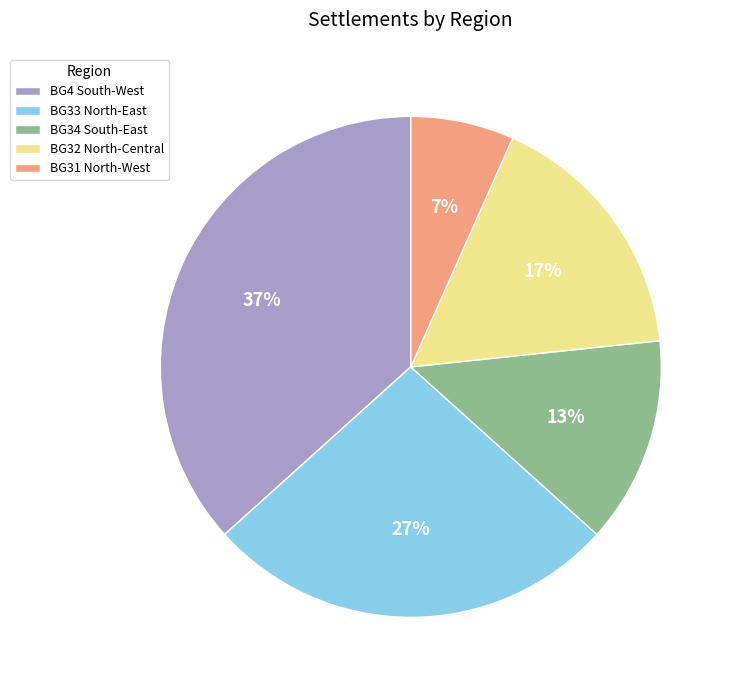

Between BG32 North-Central and BG31 North-West, which is larger?

BG32 North-Central